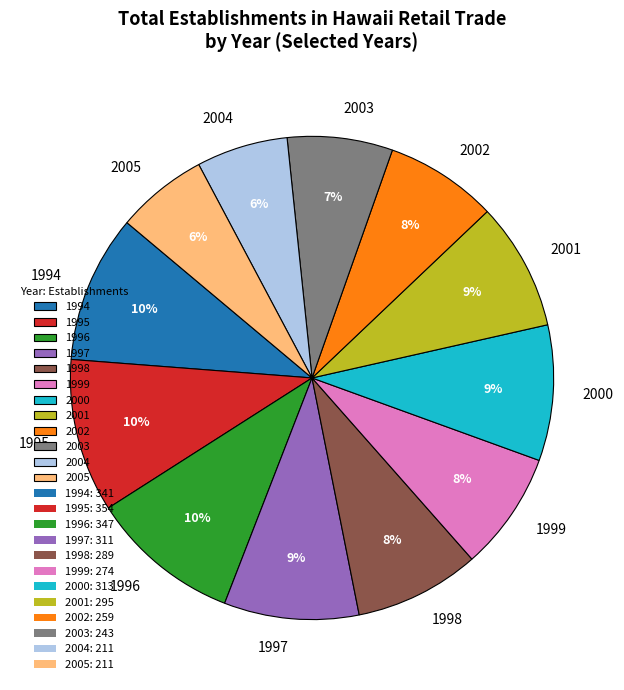

True or false: 1999 accounts for 1% of the total.

False